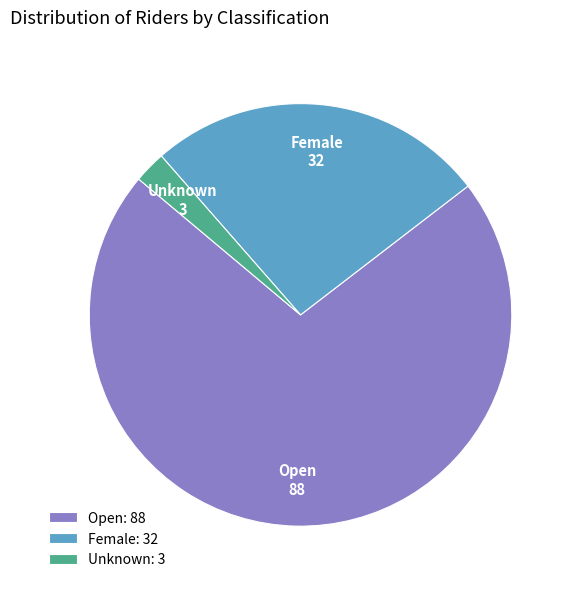

Count the number of slices in the pie.

3